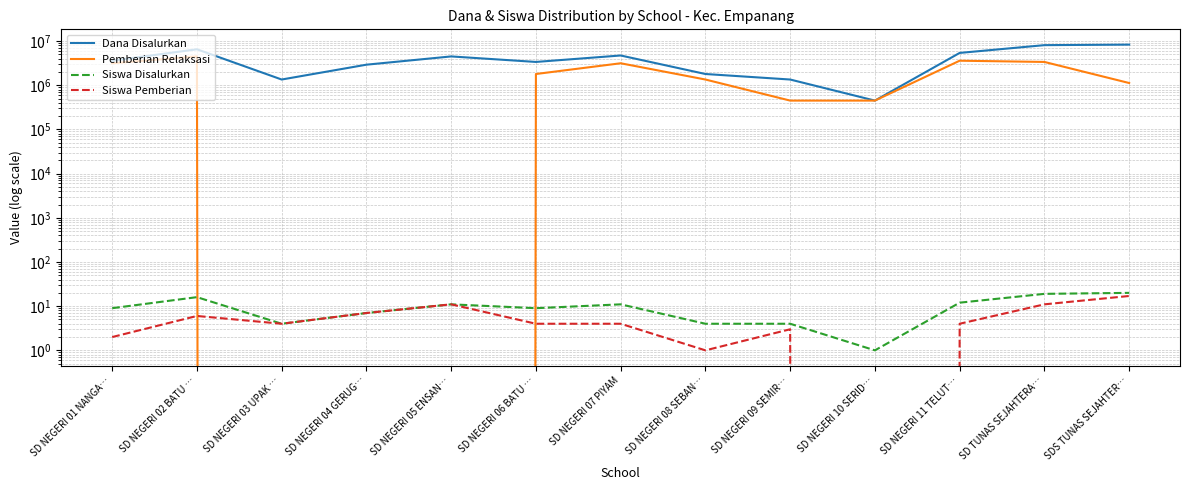

At which label does Dana Disalurkan first exceed 3600000?

SD NEGERI 02 BATU …